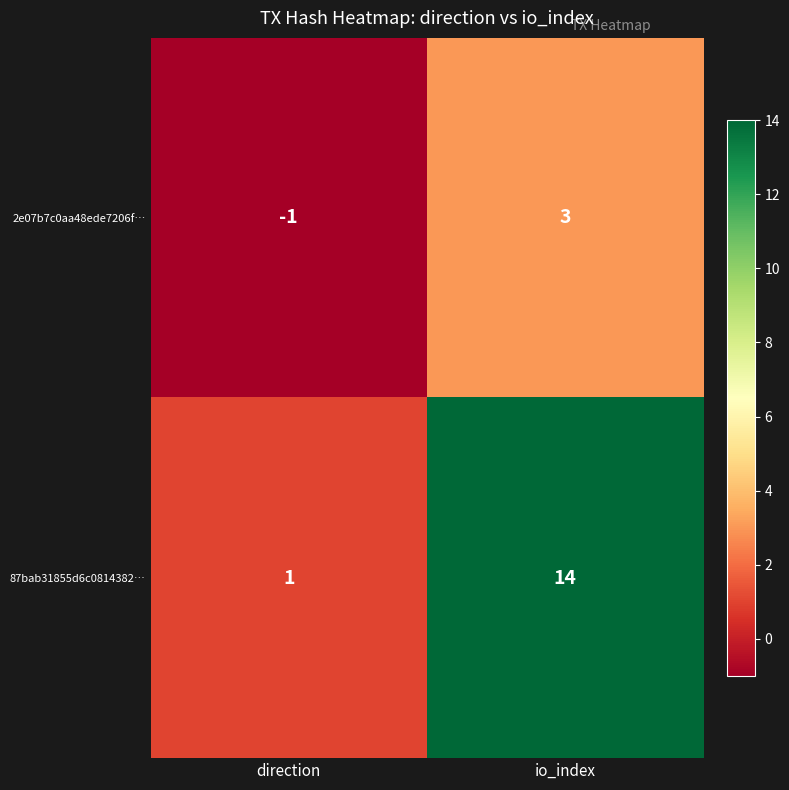

Rank the series by their average value, from lowest to highest.

2e07b7c0aa48ede7206f…, 87bab31855d6c0814382…